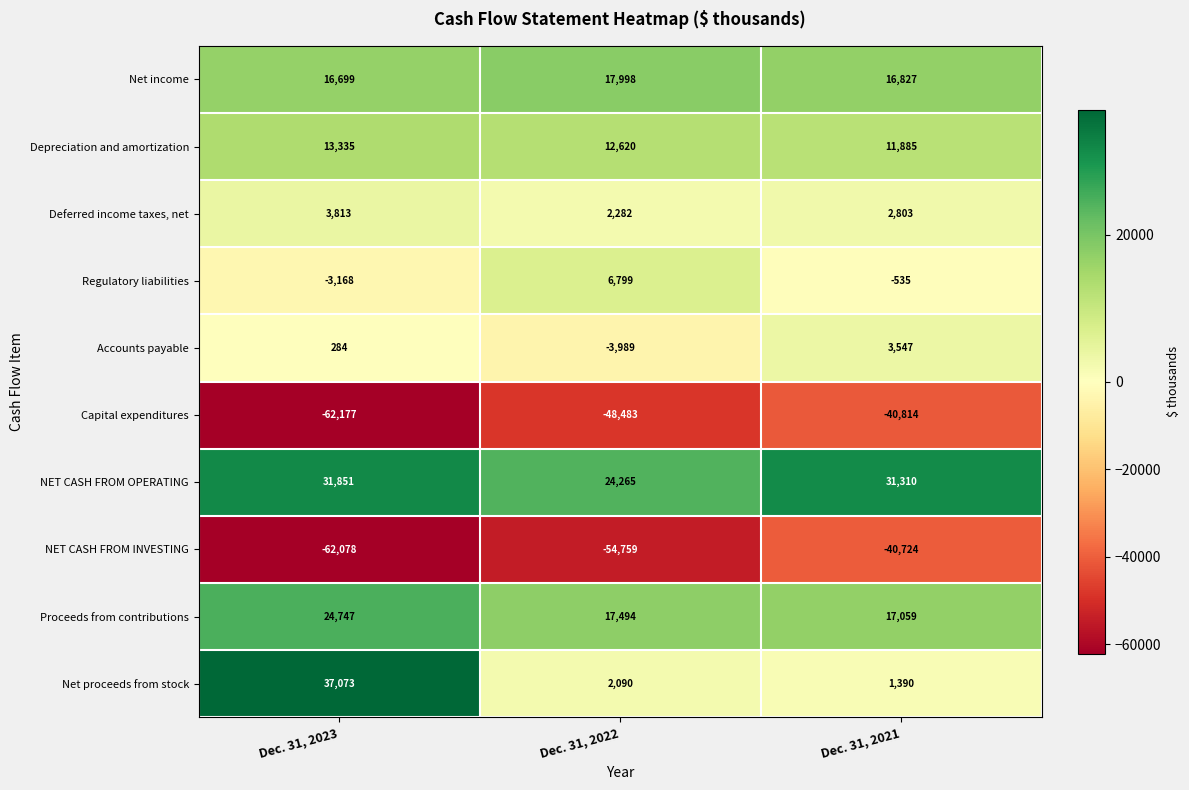

How many Depreciation and amortization values are between 11885 and 13335?

3